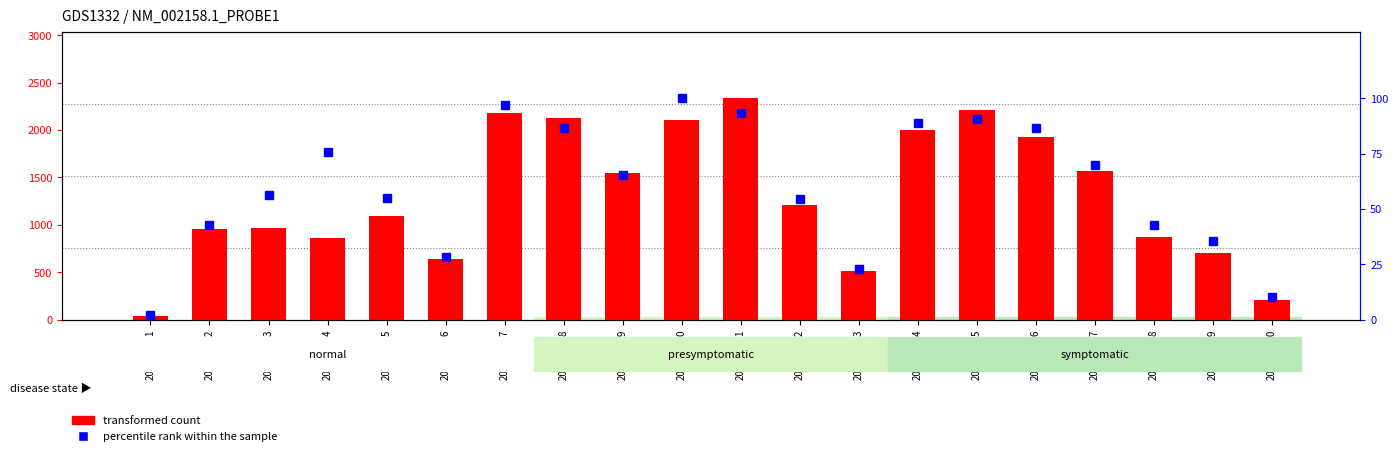

At which label is transformed count closest to 1185?

2019-01-12